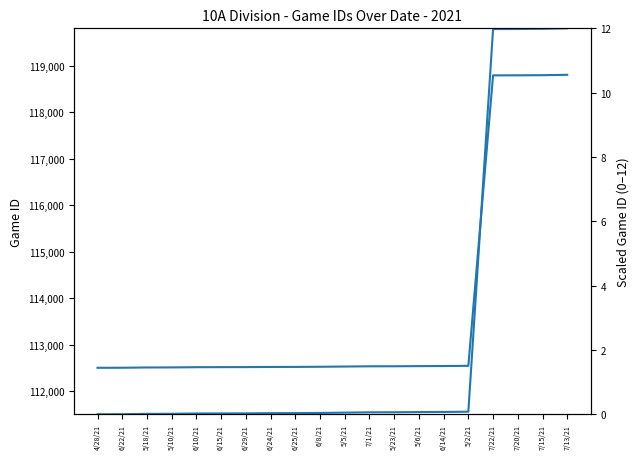

What are all the series names shown in the legend?

Game ID, Game ID scaled